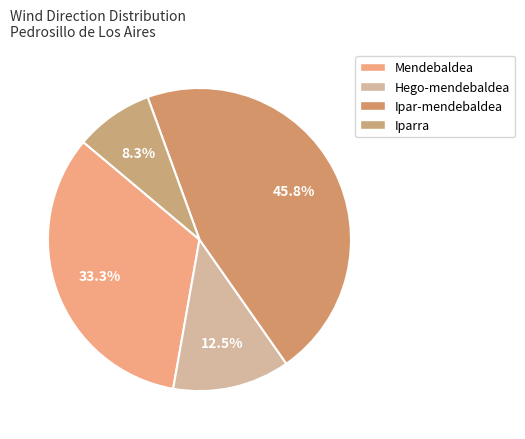

What percentage is the Mendebaldea slice, to the nearest percent?

33%